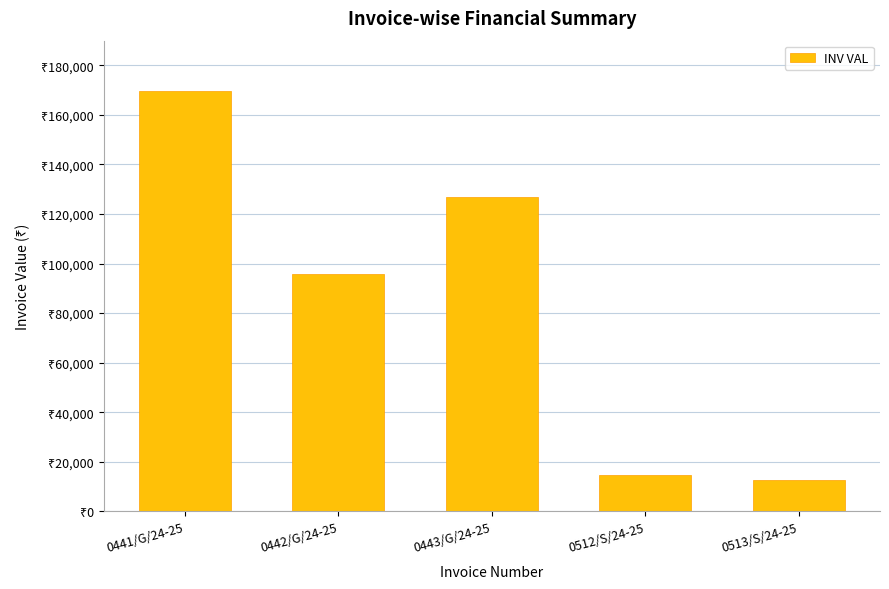

What is the sum of the values at 0512/S/24-25 and 0513/S/24-25?

27272.0